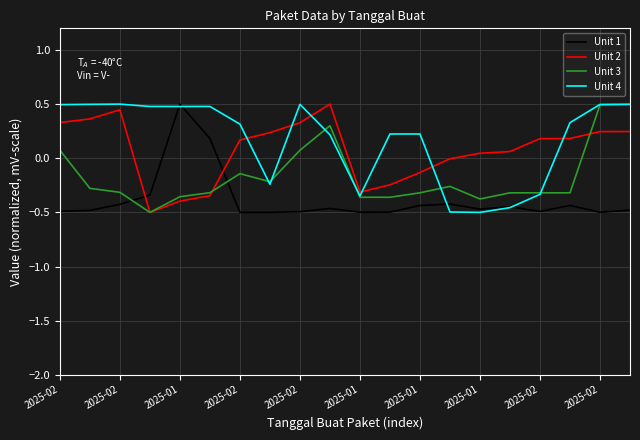

Which series has the largest total across all categories?

Unit 4